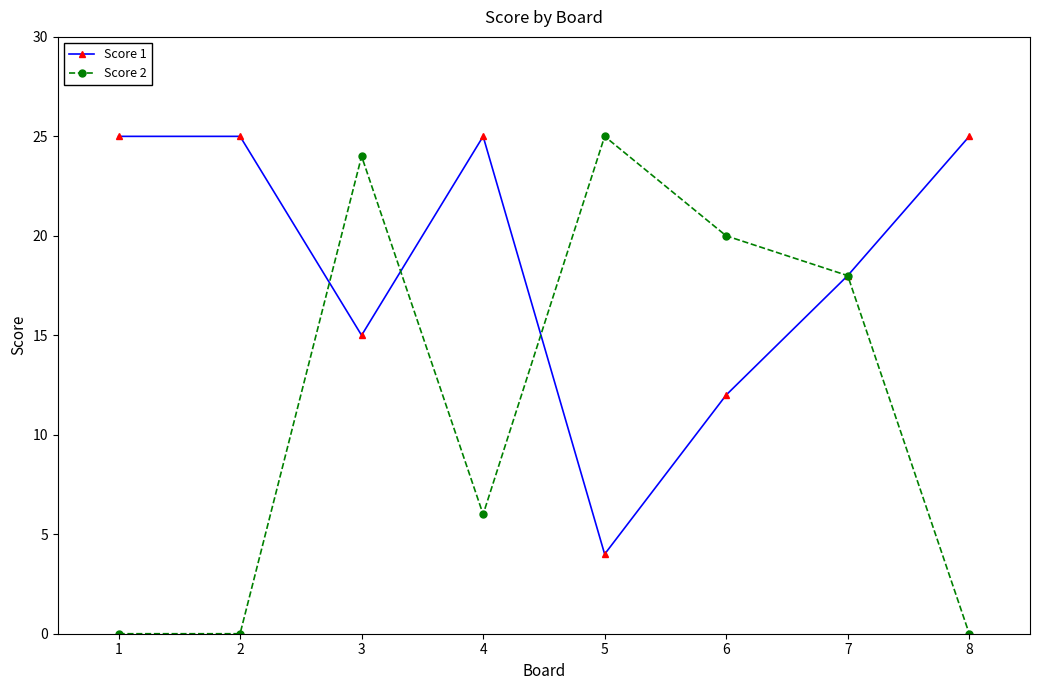

The value of Score 1 at 5 is 6. True or false?

False